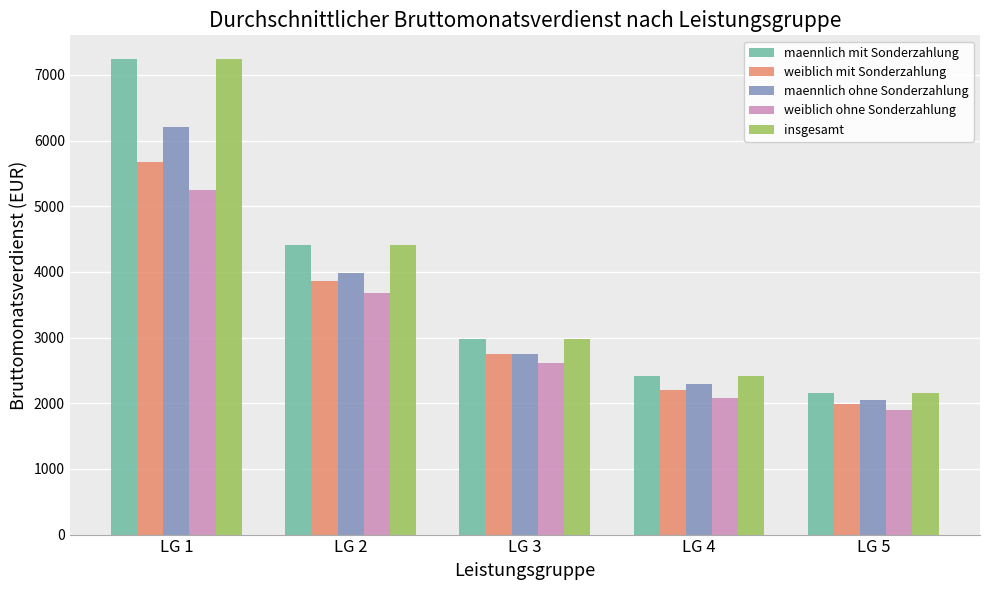

How many bars are there in each group?

5